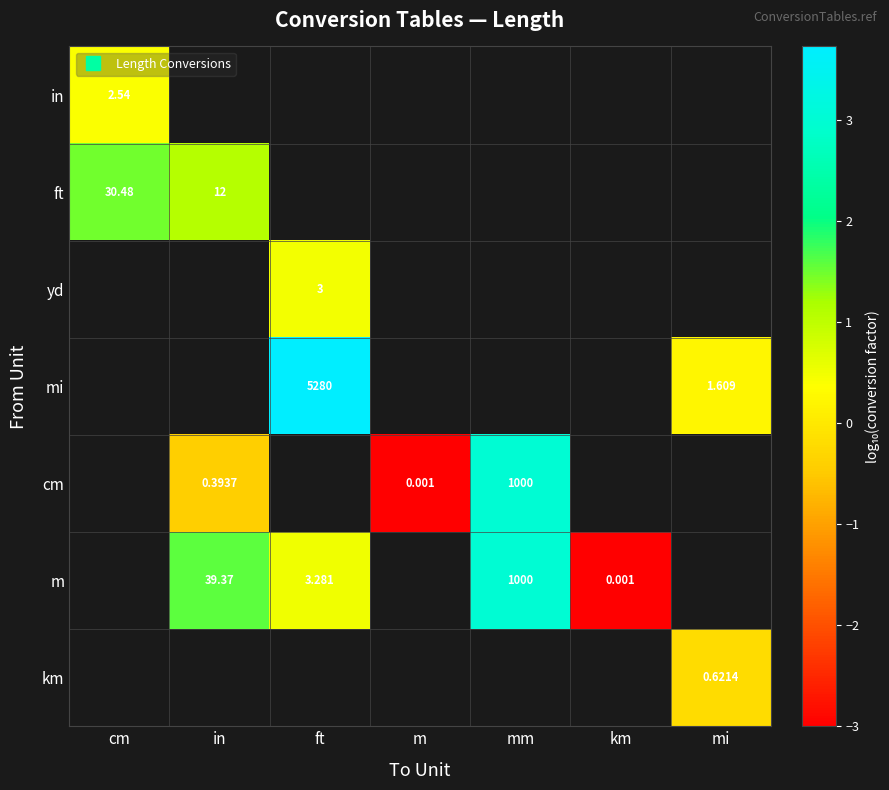

How many negative values does the cm series have?

2